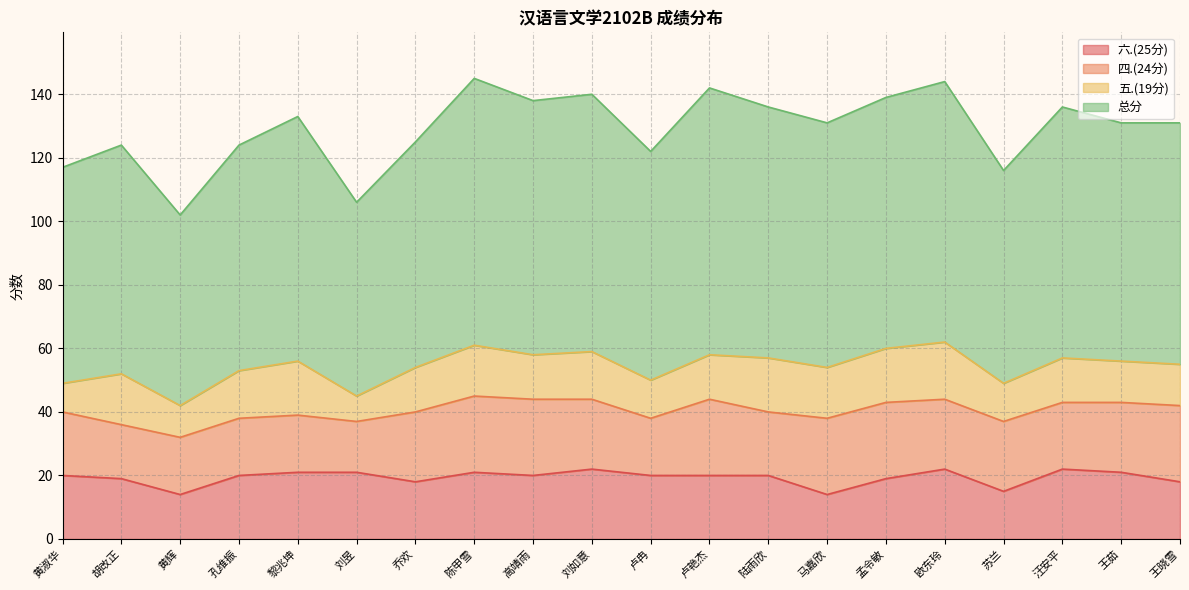

How many lines are shown in the chart?

4